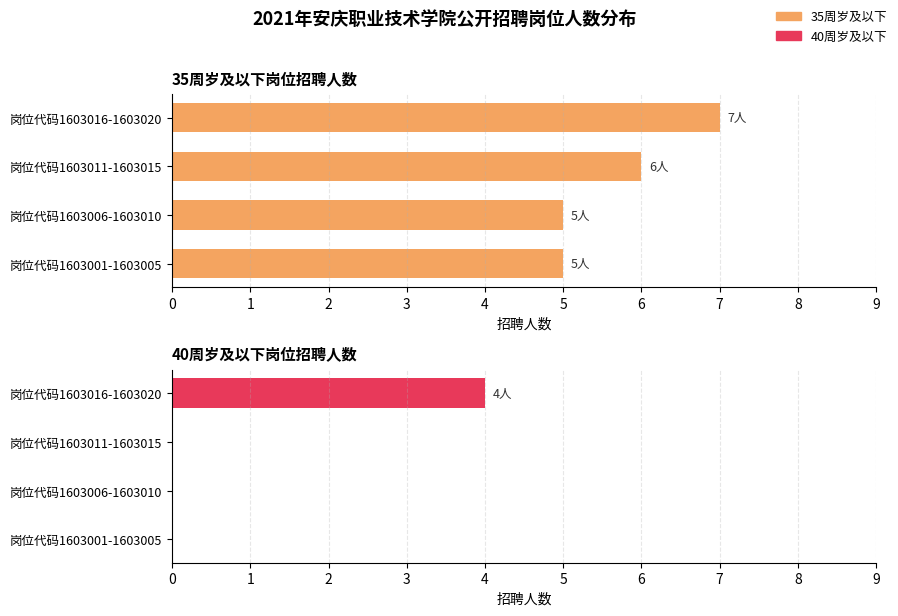

What is the average value of the 35周岁及以下 series?

6